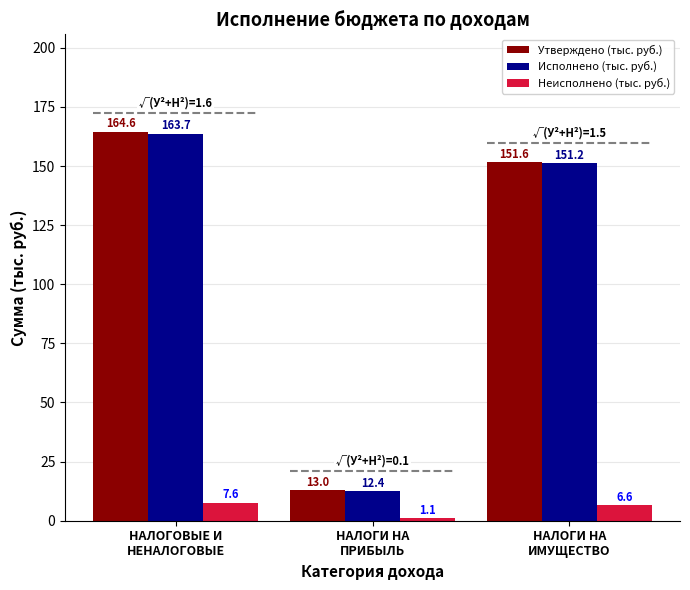

What is the total value across all series at НАЛОГОВЫЕ И
НЕНАЛОГОВЫЕ?

335.9